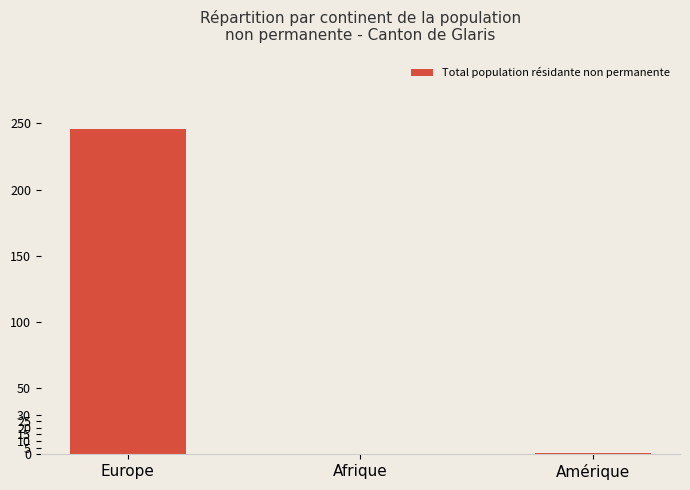

What is the change in value from Afrique to Amérique?

+1